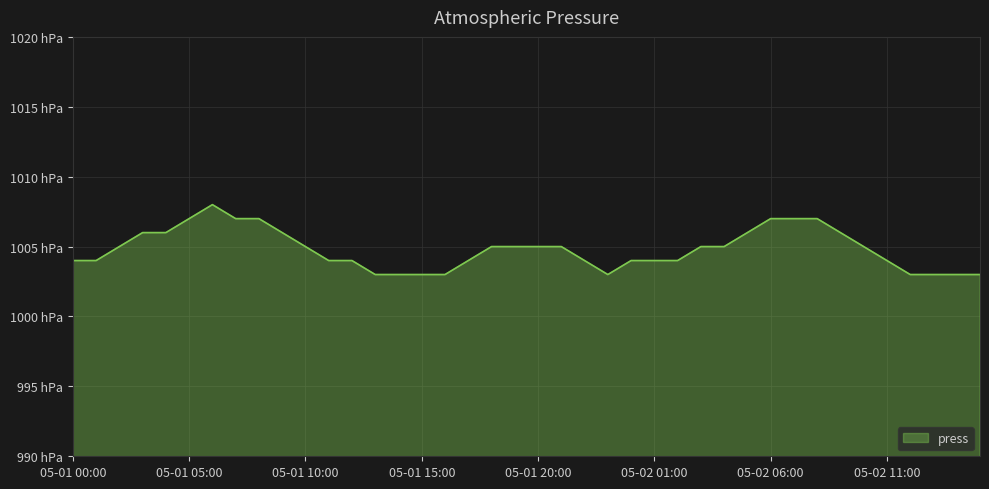

What is the label of the 25th point from the right?

05-01 15:00